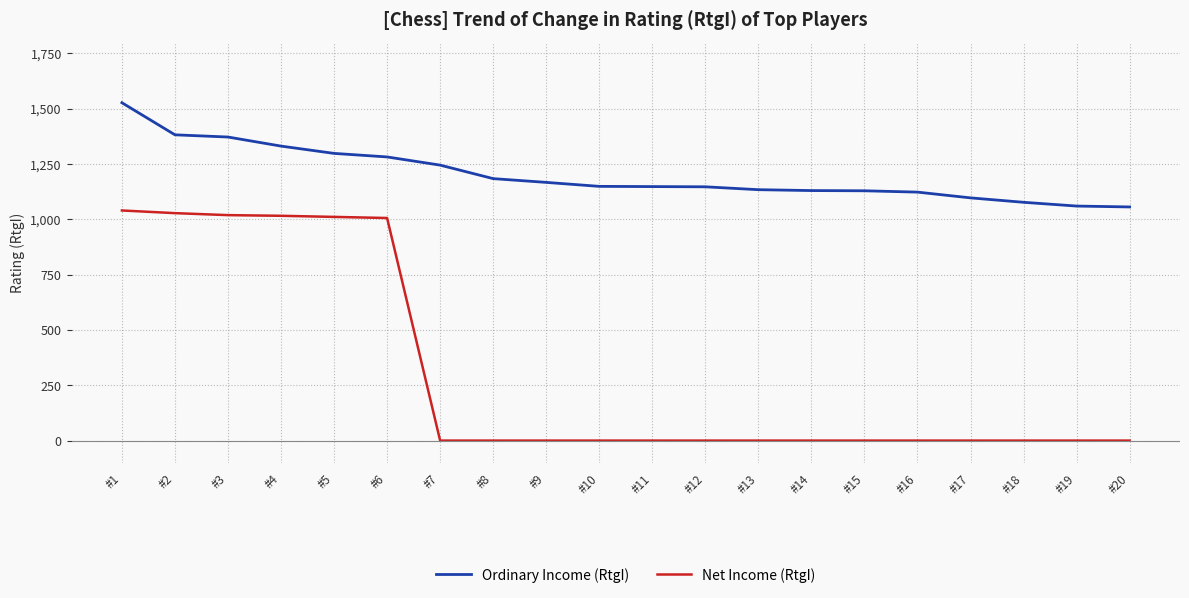

Which label corresponds to the largest value in the chart?

#1